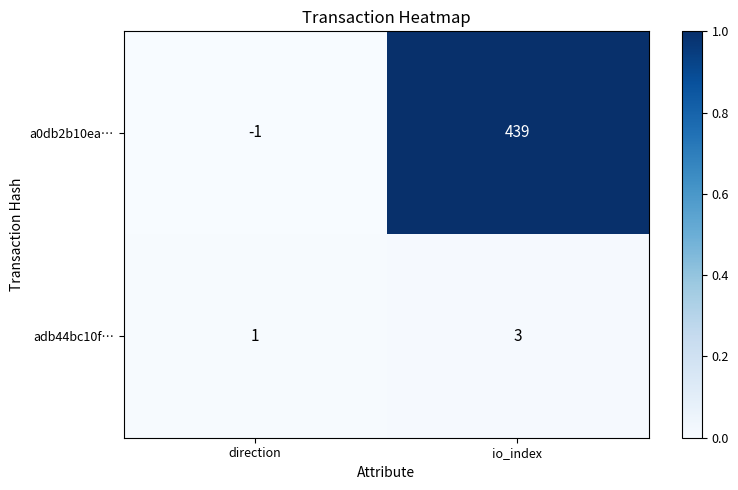

True or false: a0db2b10ea… has a value of 439 at io_index.

True